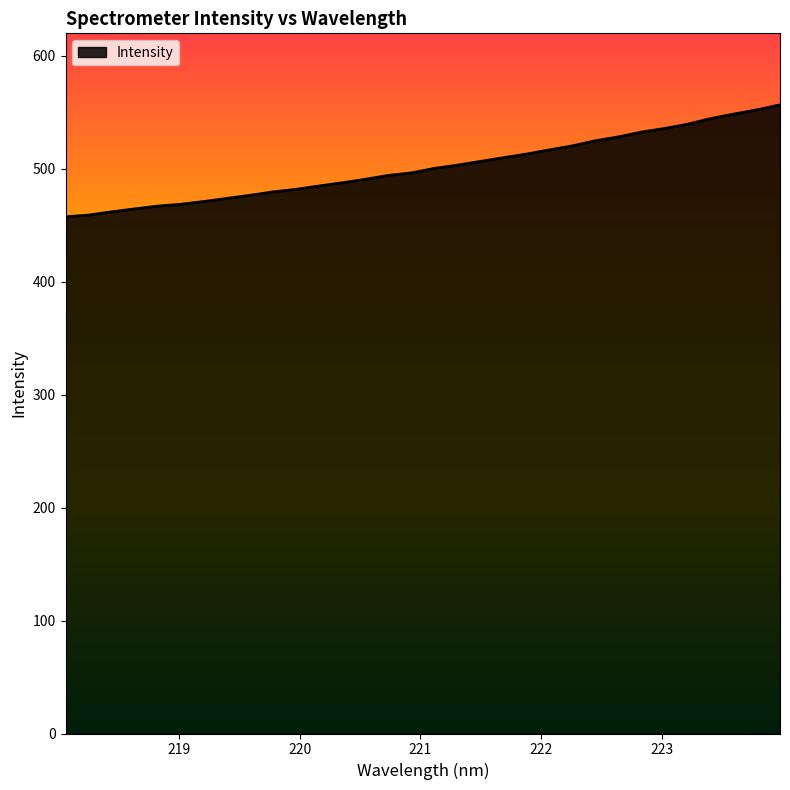

What is the minimum value shown in the chart?

457.5